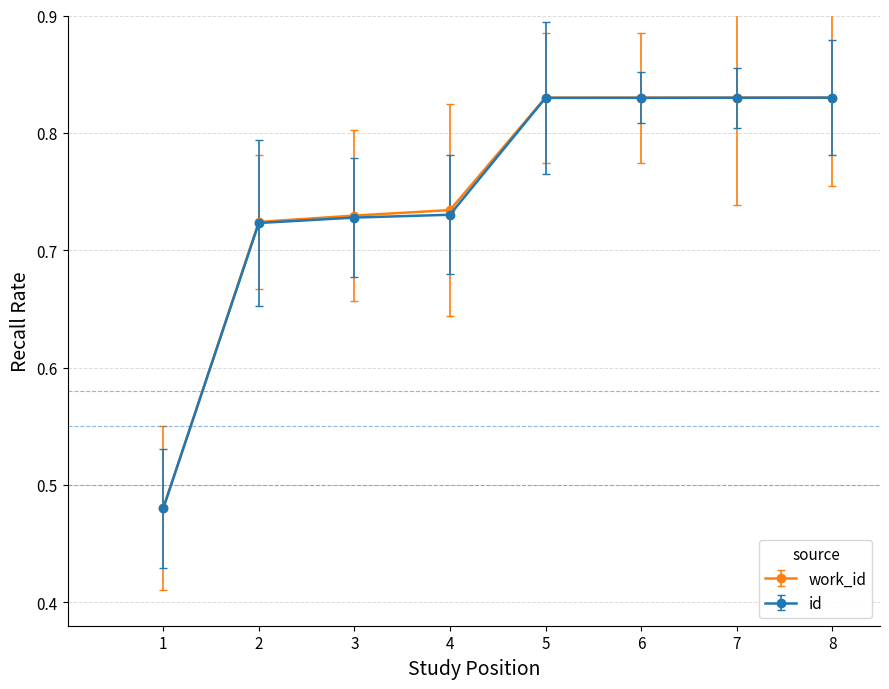

The value of work_id at 5 is 0.3. True or false?

False